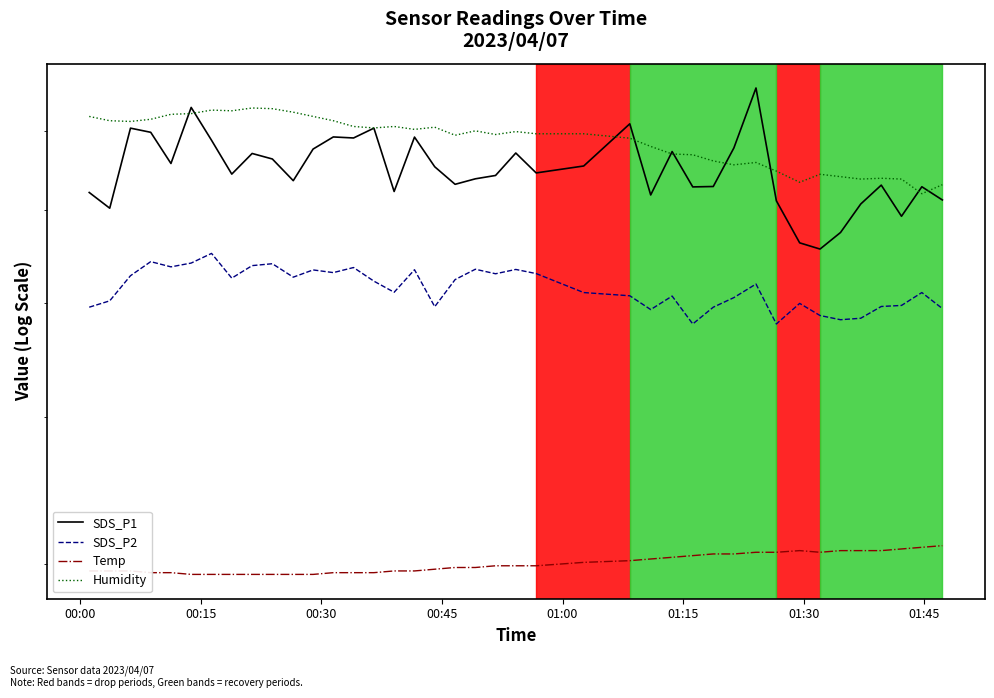

True or false: Temp and SDS_P1 cross at least once.

False